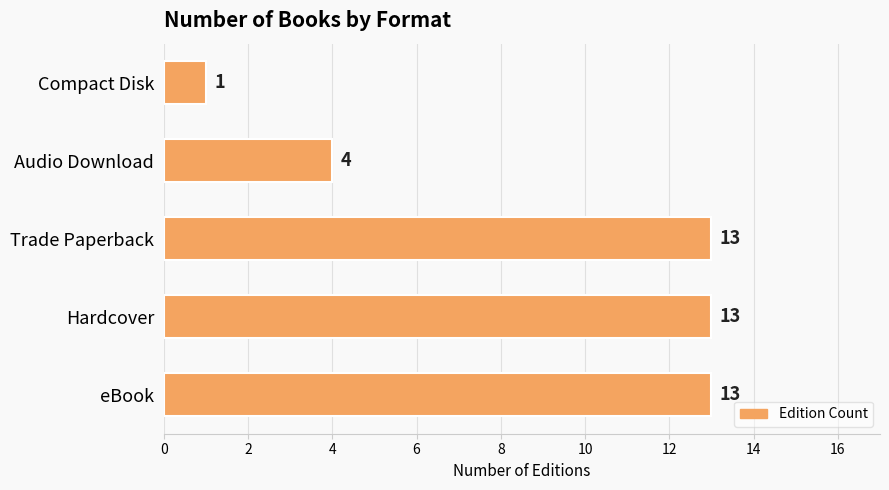

What is the difference between the second highest and minimum values?

12